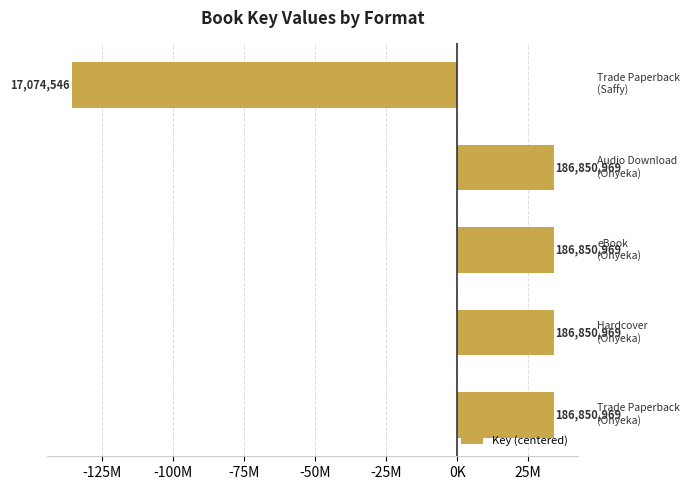

What is the maximum value shown in the chart?

33955284.6